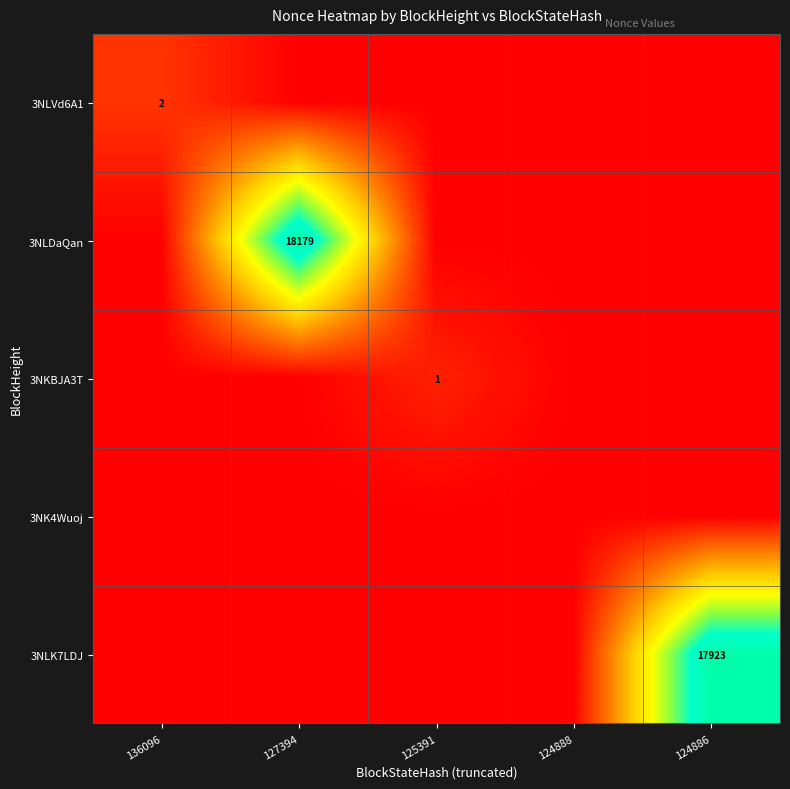

True or false: 3NLVd6A1 has a value of 1 at 136096.

False